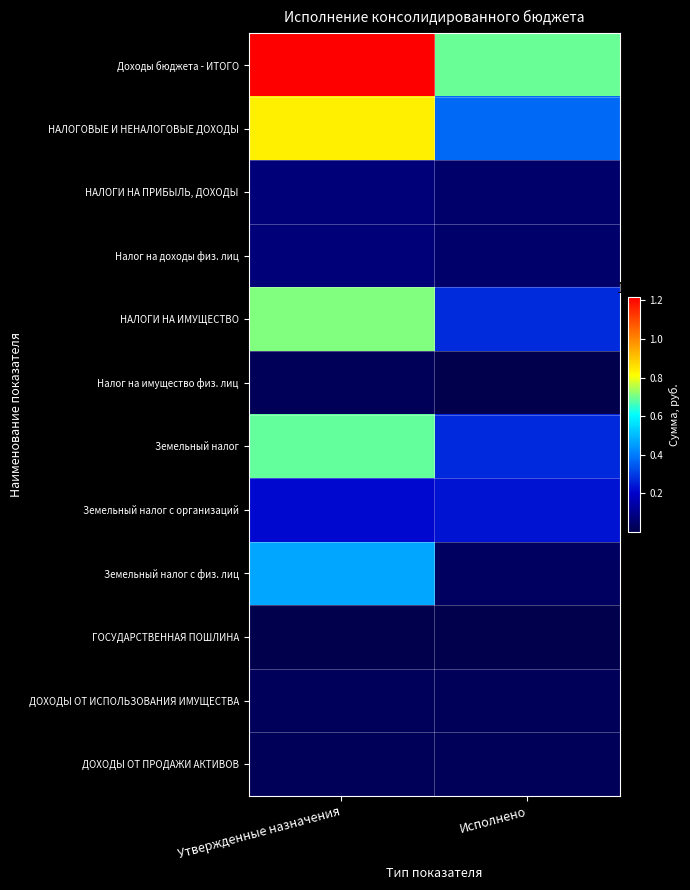

List the series in order of their peak value, highest first.

Доходы бюджета - ИТОГО, НАЛОГОВЫЕ И НЕНАЛОГОВЫЕ ДОХОДЫ, НАЛОГИ НА ИМУЩЕСТВО, Земельный налог, Земельный налог с физ. лиц, Земельный налог с организаций, НАЛОГИ НА ПРИБЫЛЬ, ДОХОДЫ, Налог на доходы физ. лиц, ДОХОДЫ ОТ ИСПОЛЬЗОВАНИЯ ИМУЩЕСТВА, ДОХОДЫ ОТ ПРОДАЖИ АКТИВОВ, Налог на имущество физ. лиц, ГОСУДАРСТВЕННАЯ ПОШЛИНА